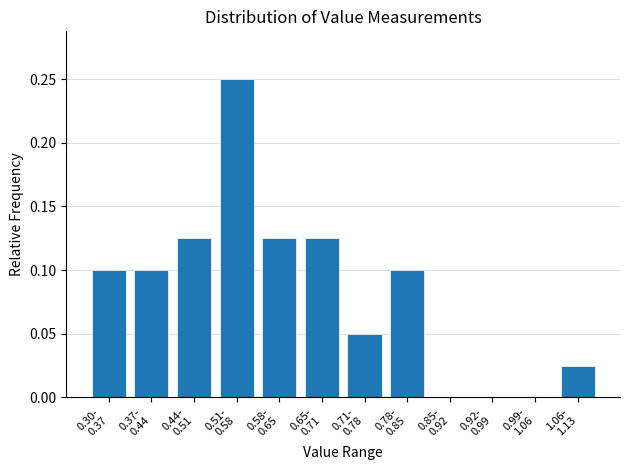

What is the sum of all values?

1.0